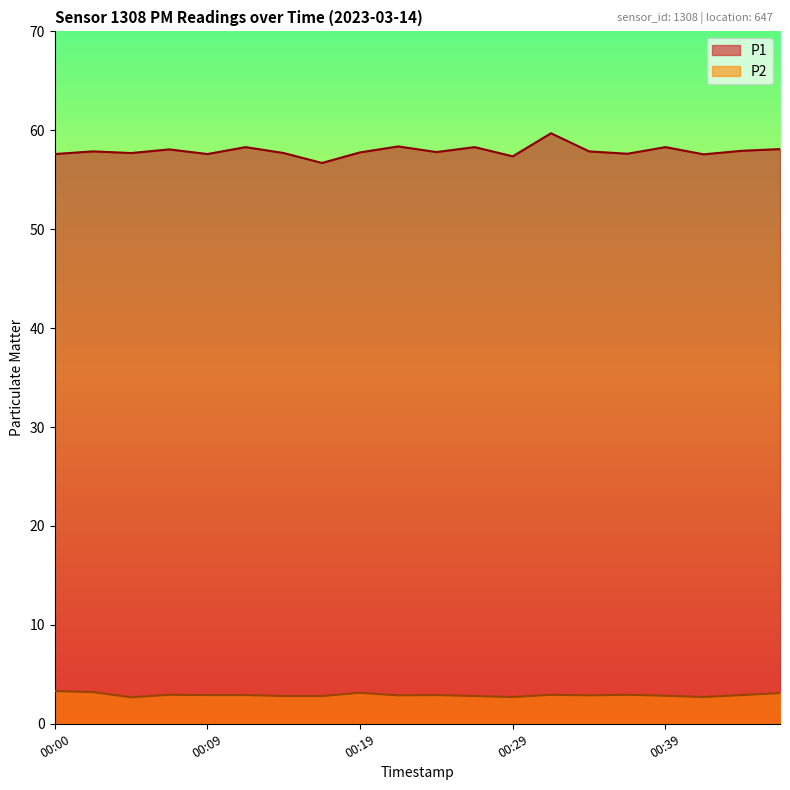

Which category has the lowest value in the P1 series?

00:17